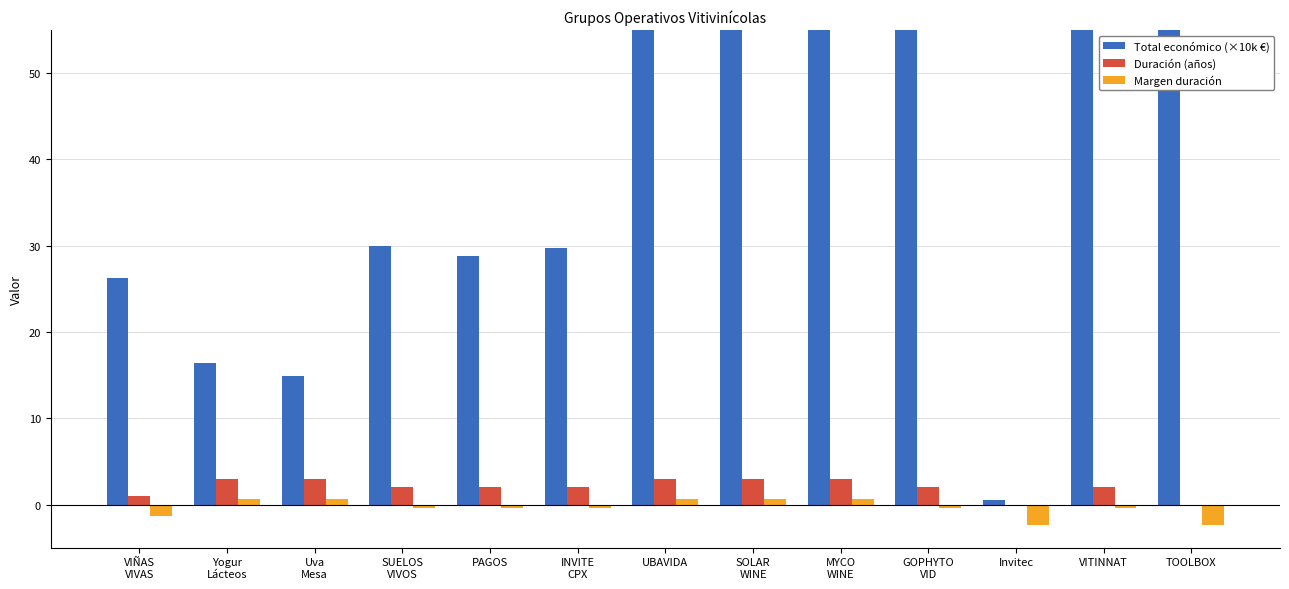

Count the number of data series in this chart.

3